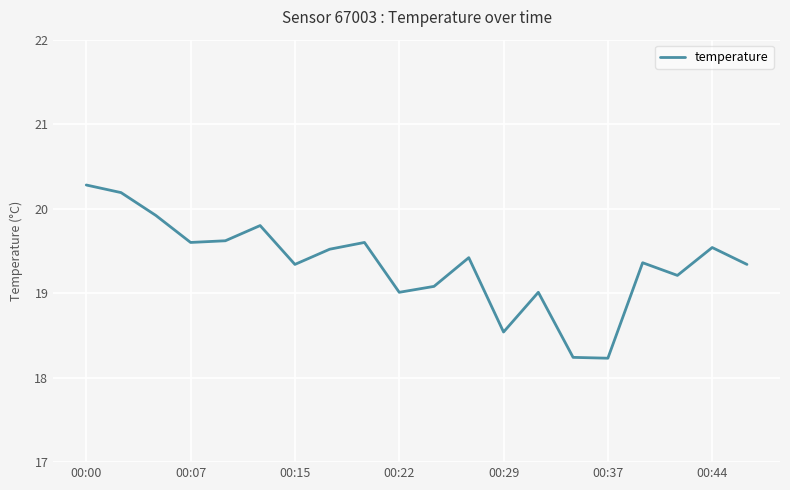

What is the maximum value shown in the chart?

20.3